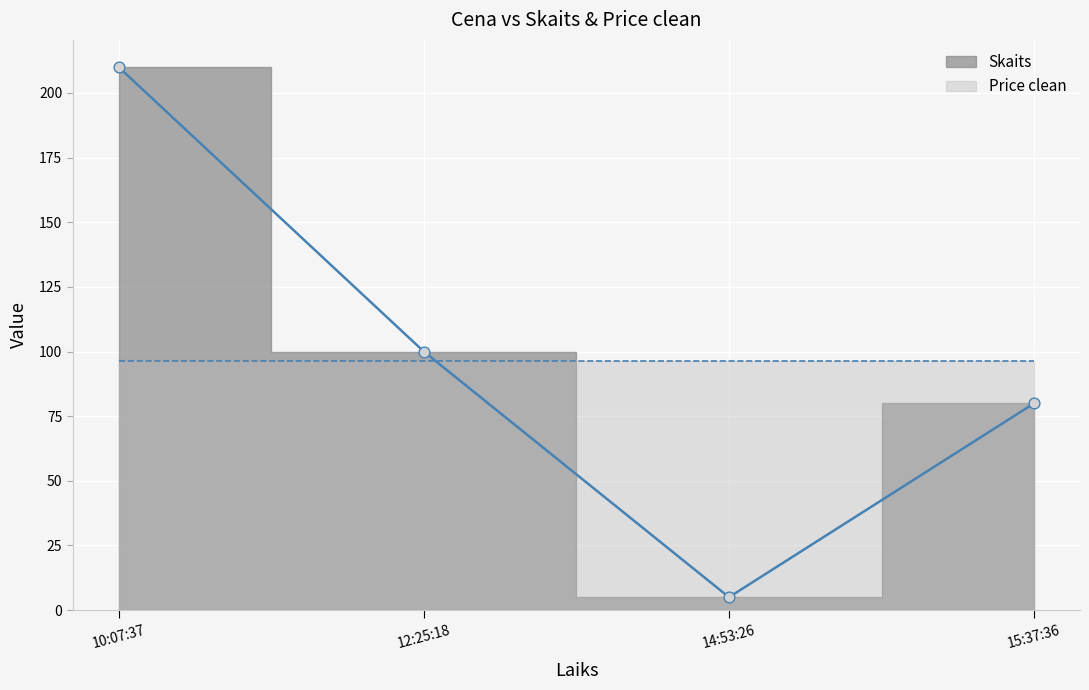

Approximately how many times larger is the value at 10:07:37 compared to 15:37:36?

2.6